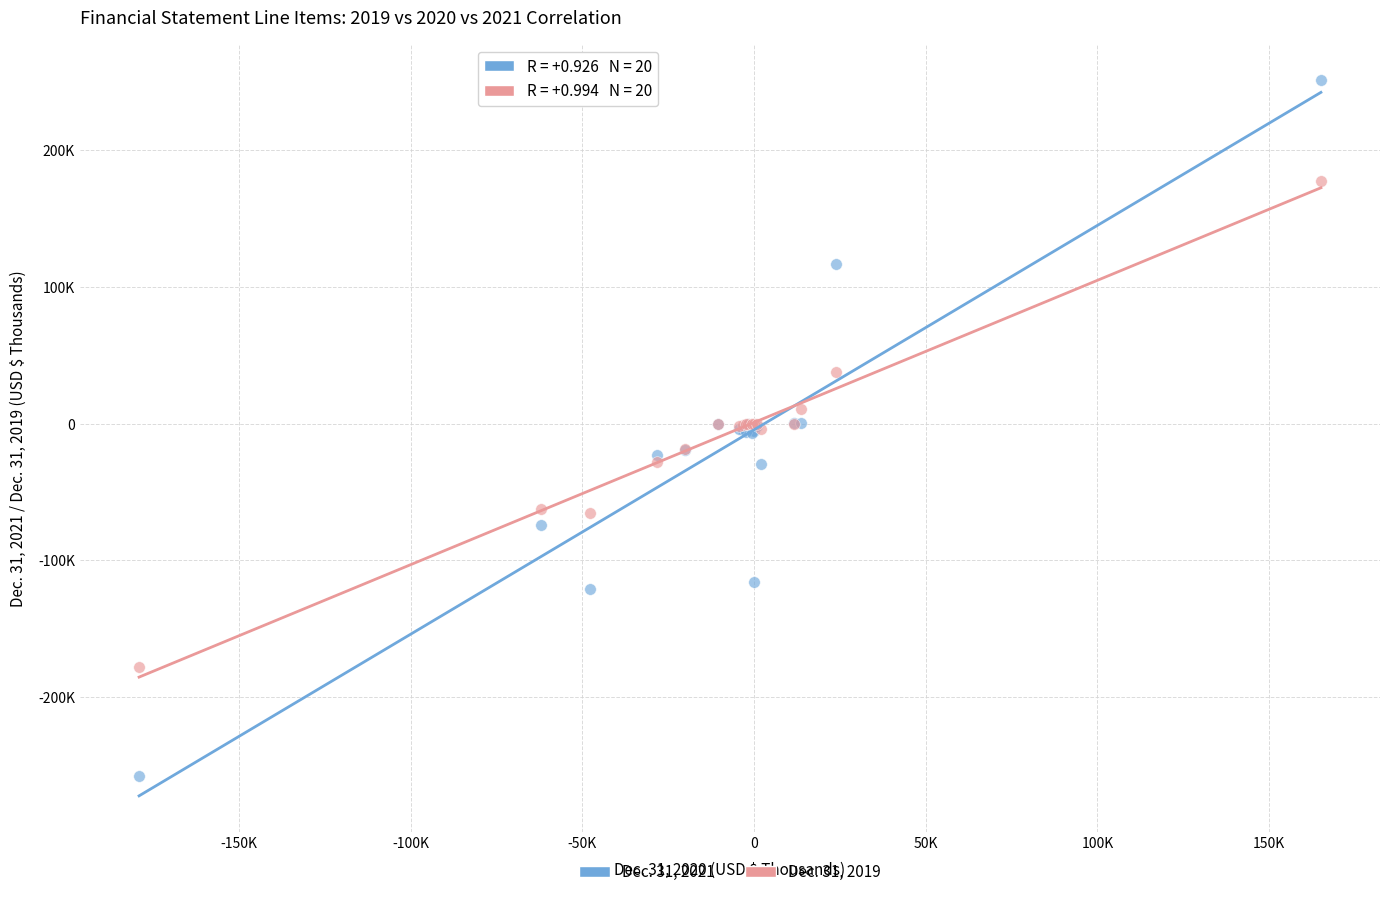

Which series contains the highest Y value?

Dec. 31, 2021